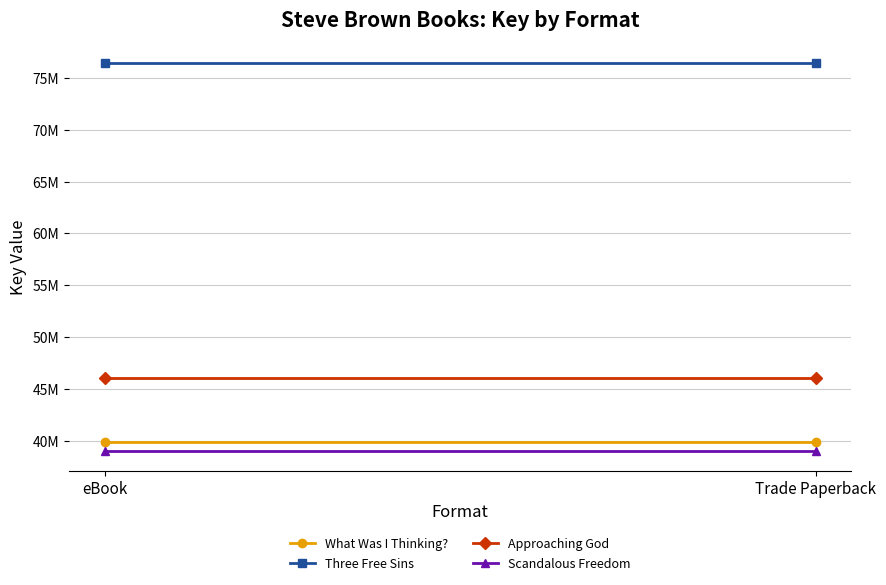

The value of Three Free Sins at Trade Paperback is 76466235. True or false?

True